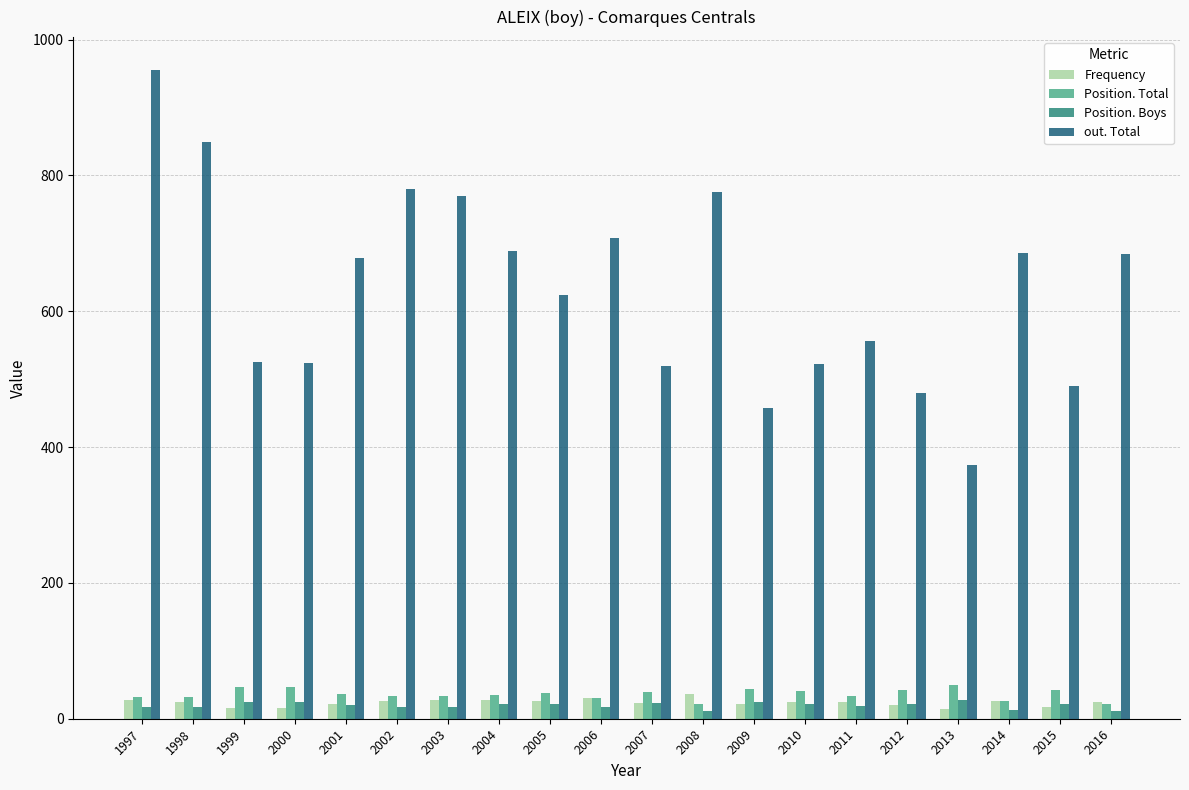

What is the sum of all Position. Total values?

725